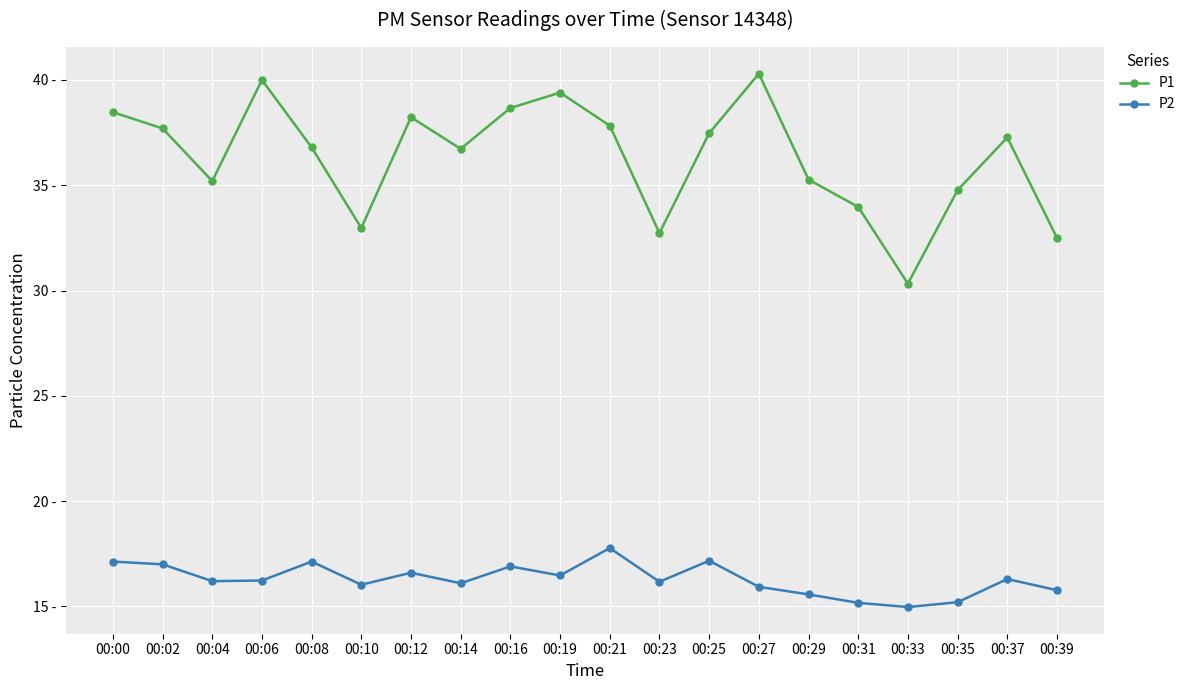

Reading left to right, extract all data points from this chart.

P1: 38.5	37.7	35.2	40.0	36.8	33.0	38.2	36.7	38.7	39.4	37.8	32.7	37.5	40.3	35.3	34.0	30.3	34.8	37.3	32.5
P2: 17.1	17.0	16.2	16.2	17.1	16.0	16.6	16.1	16.9	16.5	17.8	16.2	17.2	15.9	15.6	15.2	15.0	15.2	16.3	15.8